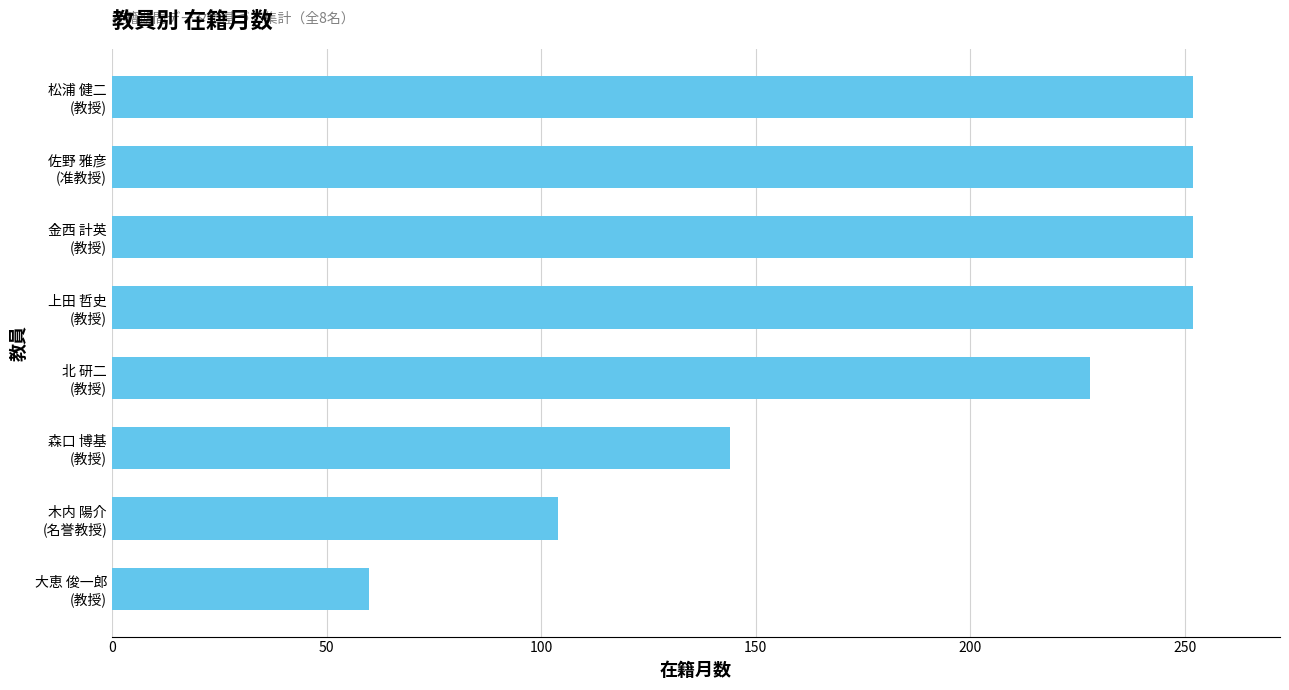

How many values are below 252?

4